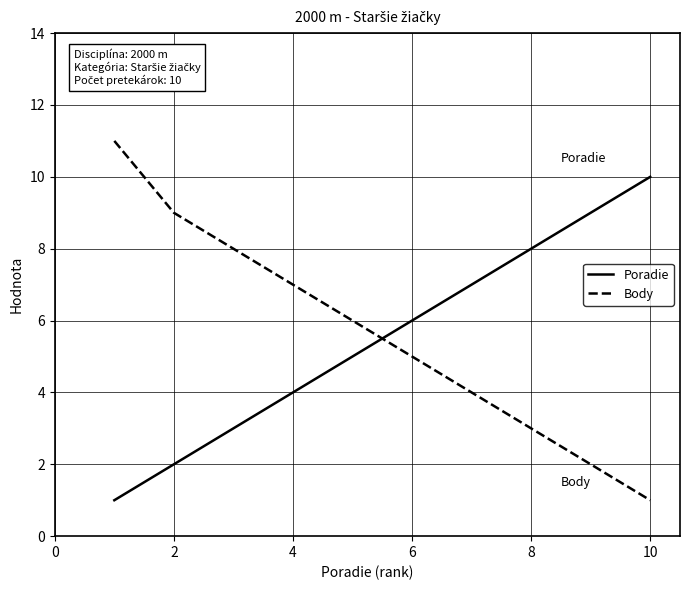

How many times do Body and Poradie cross each other?

1